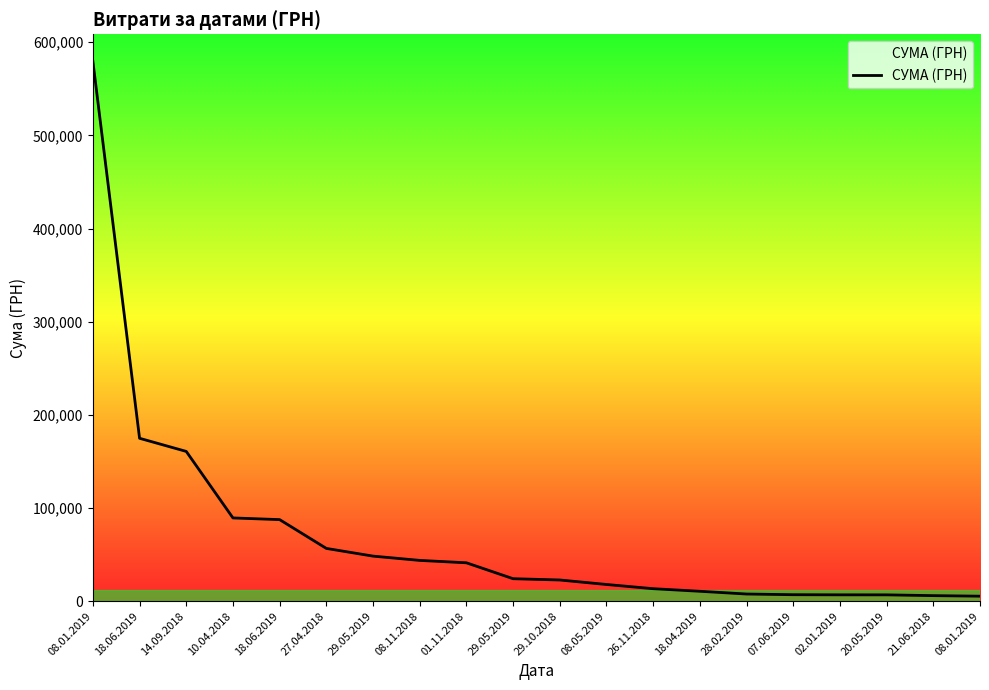

Is it true that the value at 18.04.2019 is 10686.0?

True